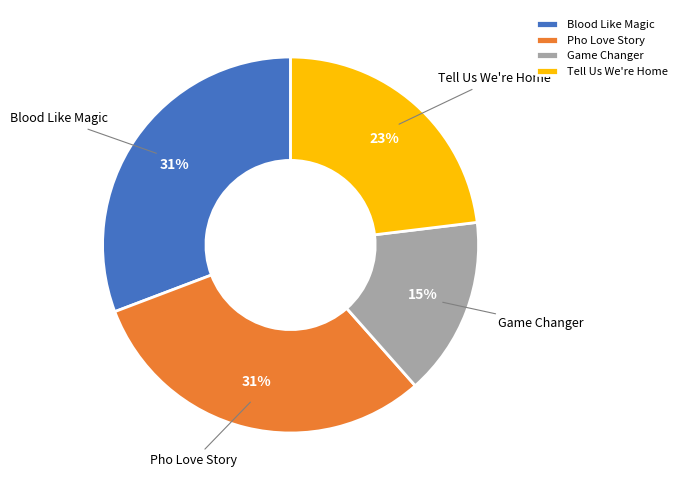

To the nearest percent, what is the difference between the Tell Us We're Home and Game Changer slice percentages?

8%